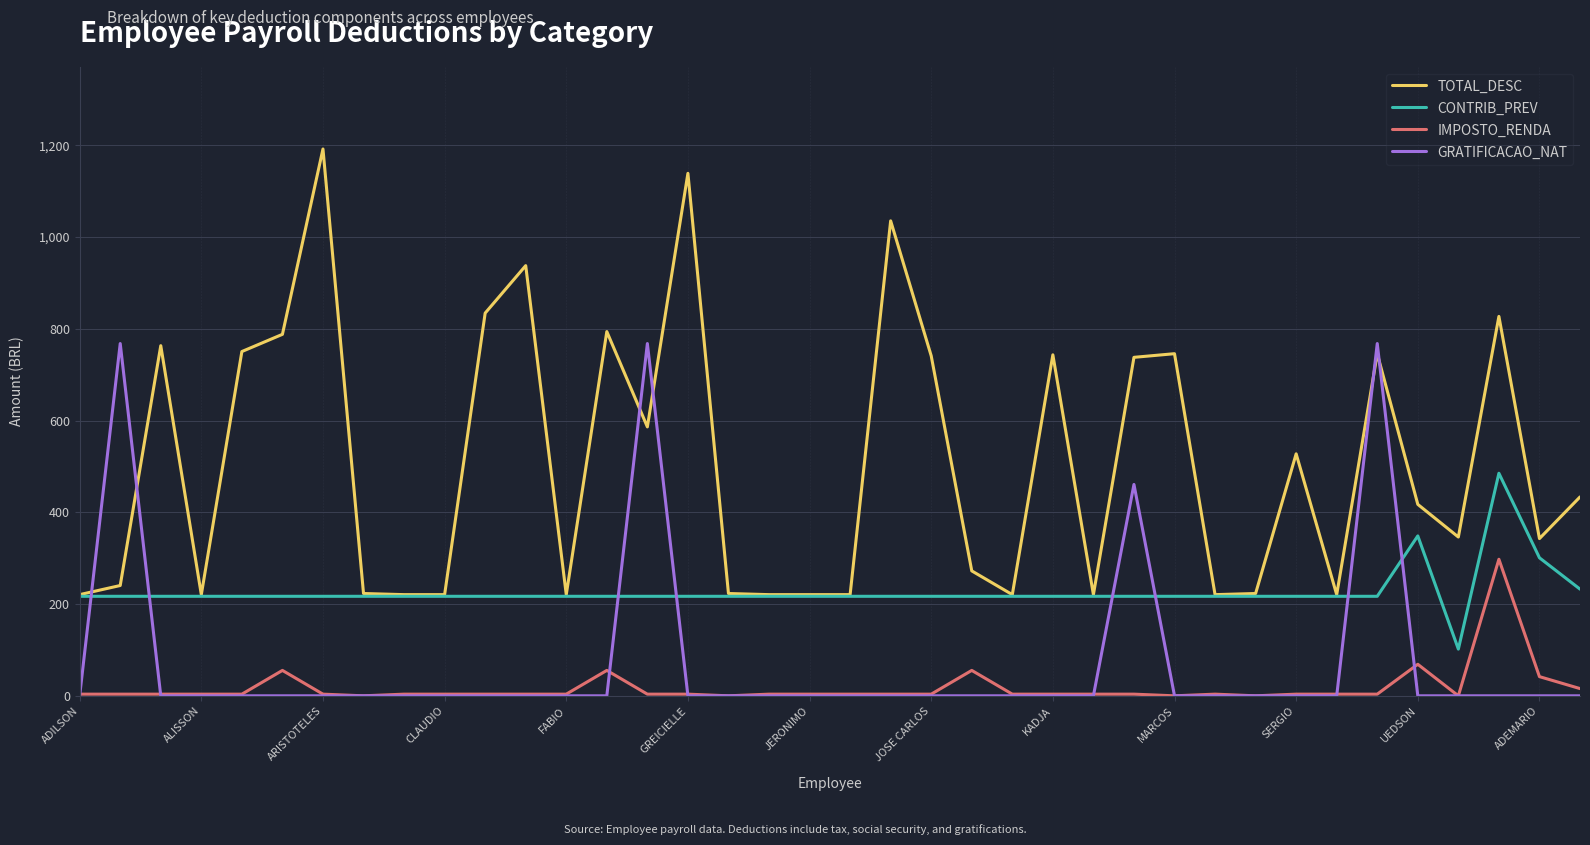

List the series in order of their peak value, lowest first.

IMPOSTO_RENDA, CONTRIB_PREV, GRATIFICACAO_NAT, TOTAL_DESC